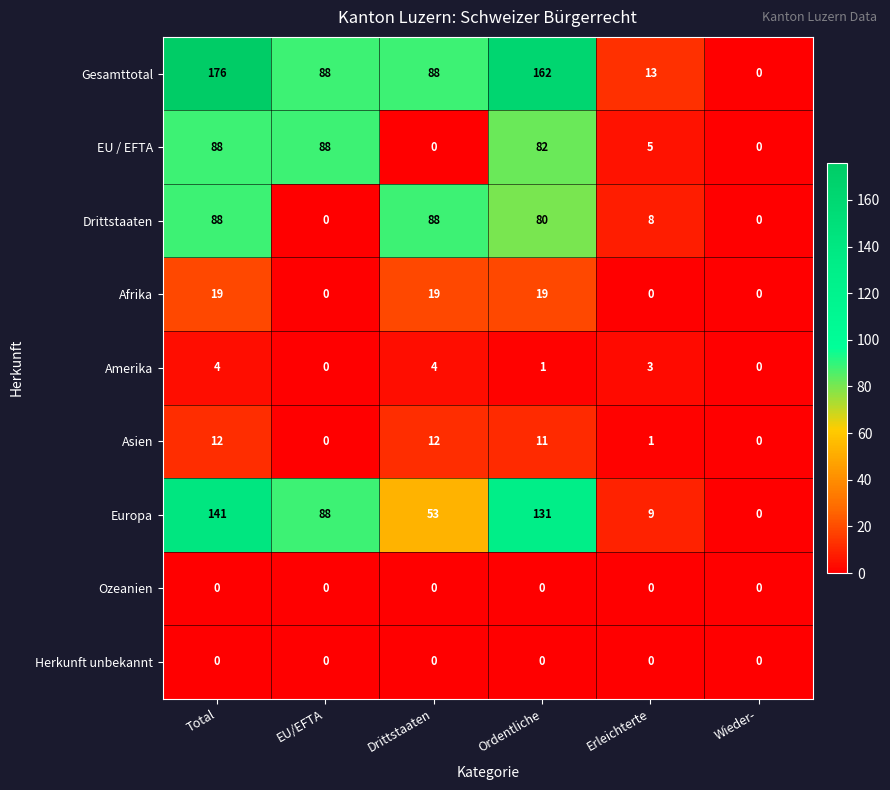

Which series has the largest total across all categories?

Gesamttotal